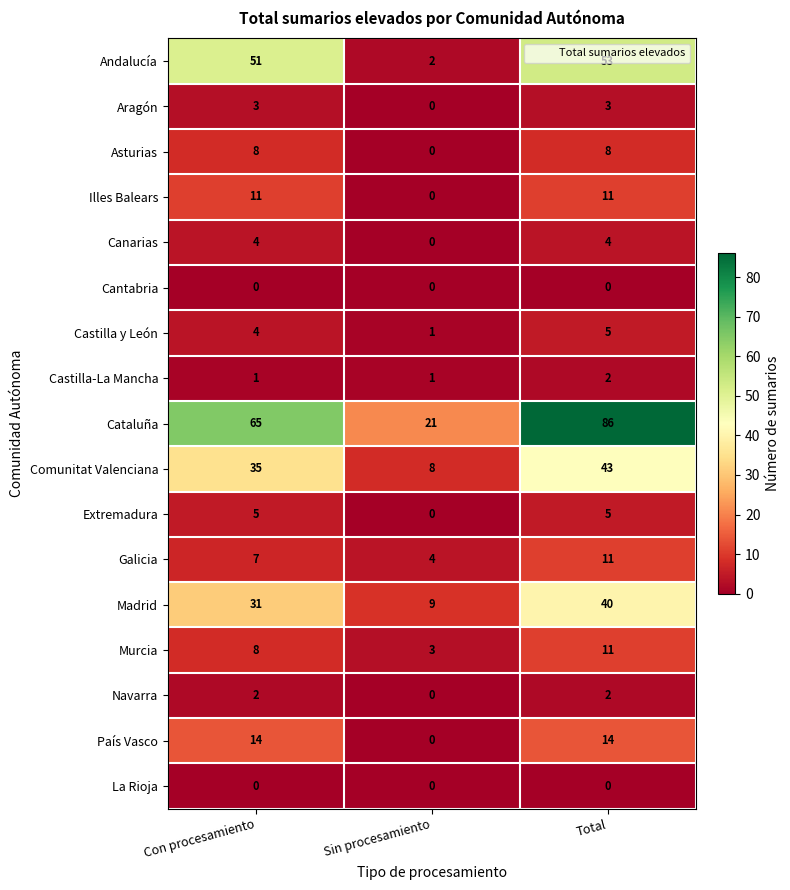

Rank the categories by Murcia value from highest to lowest.

Total, Con procesamiento, Sin procesamiento